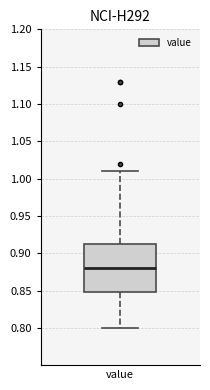

Transcribe this box plot: give where the median line is, the range the box spans, and where the two whiskers end, as read against the y-axis. The values are not printed on the chart, so give them approximately, as read against the axis.

median 0.880, box 0.850 to 0.915, whiskers 0.800 to 1.010